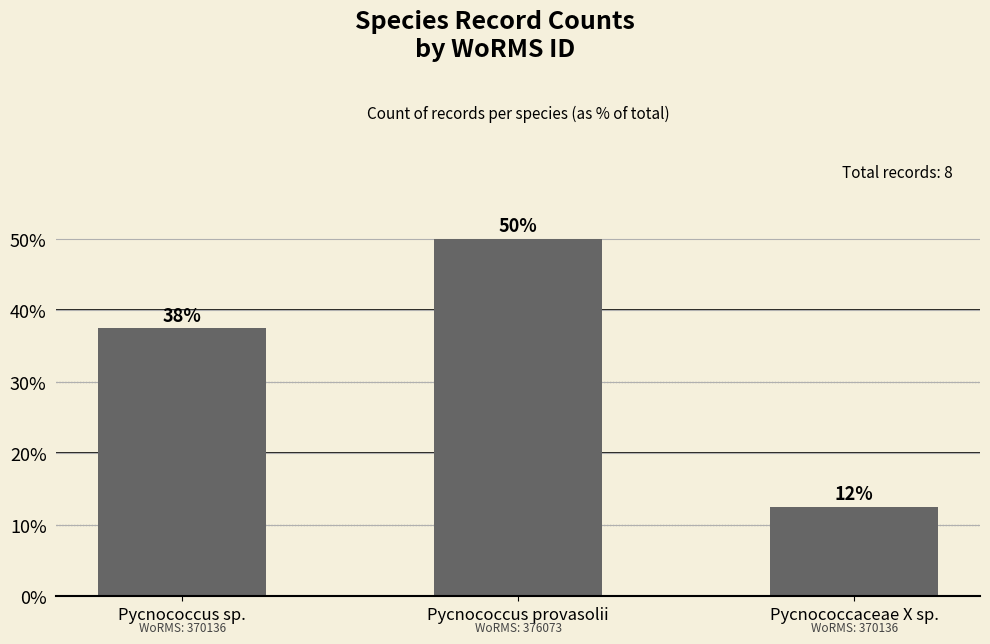

What is the label of the 2nd bar from the right?

Pycnococcus provasolii